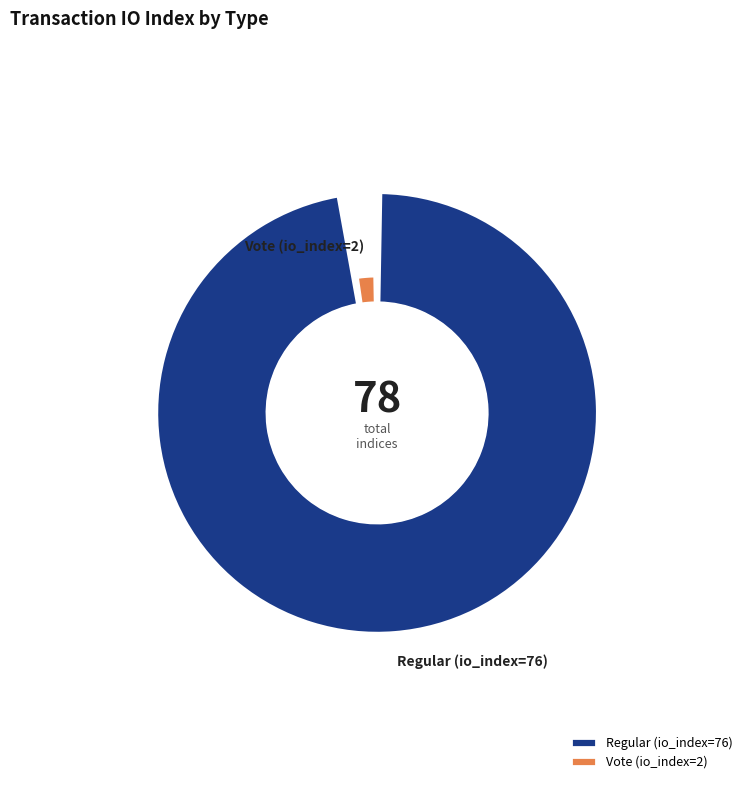

Is it true that Vote (io_index=2) is 12% of the pie?

False